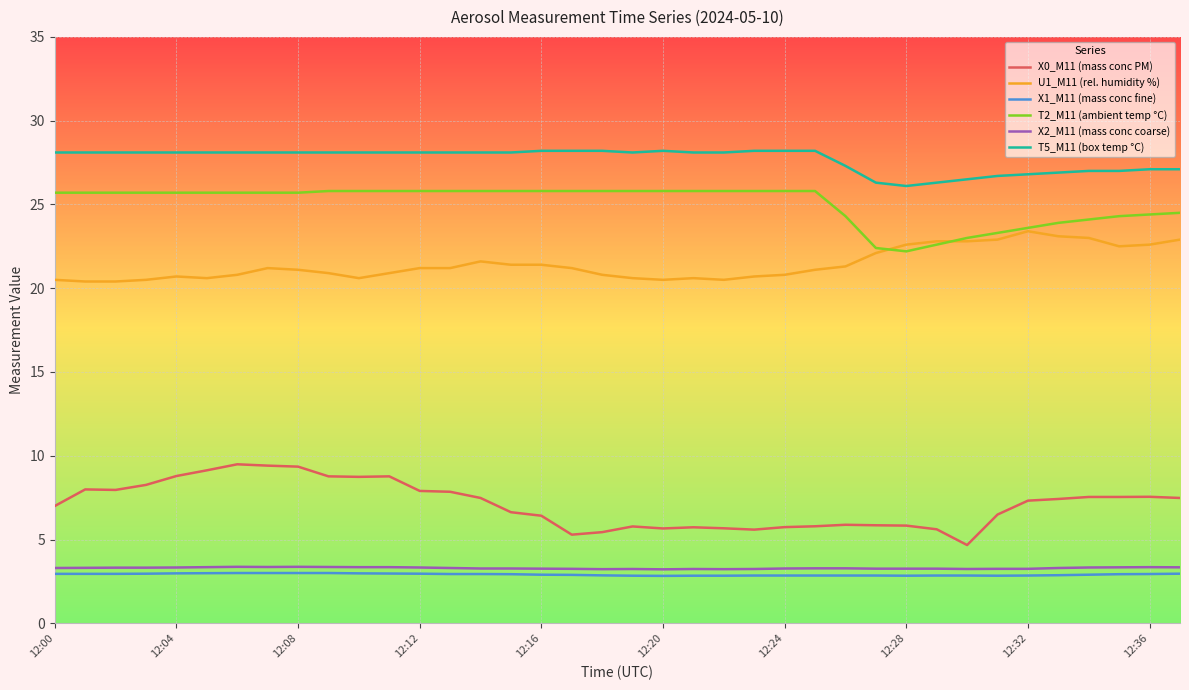

What is the maximum value for X1_M11 (mass conc fine)?

3.0